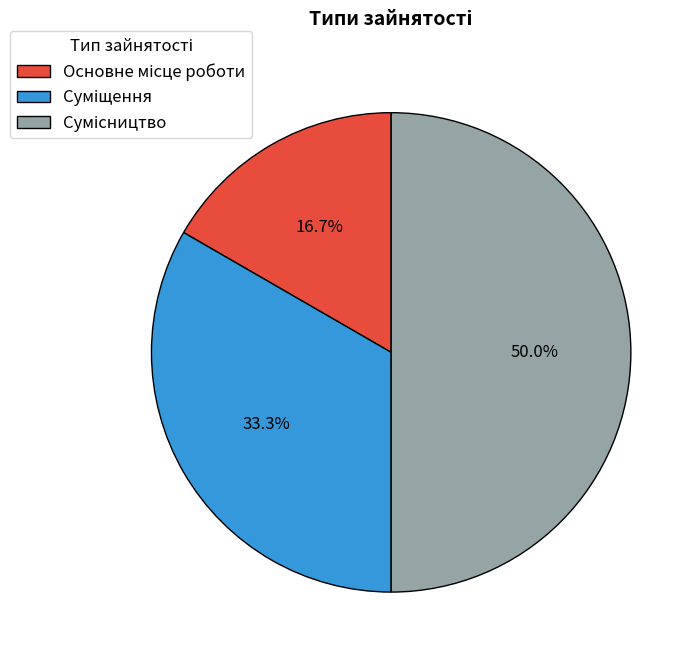

Combined, what portion of the pie is Сумісництво and Основне місце роботи?

66.7%